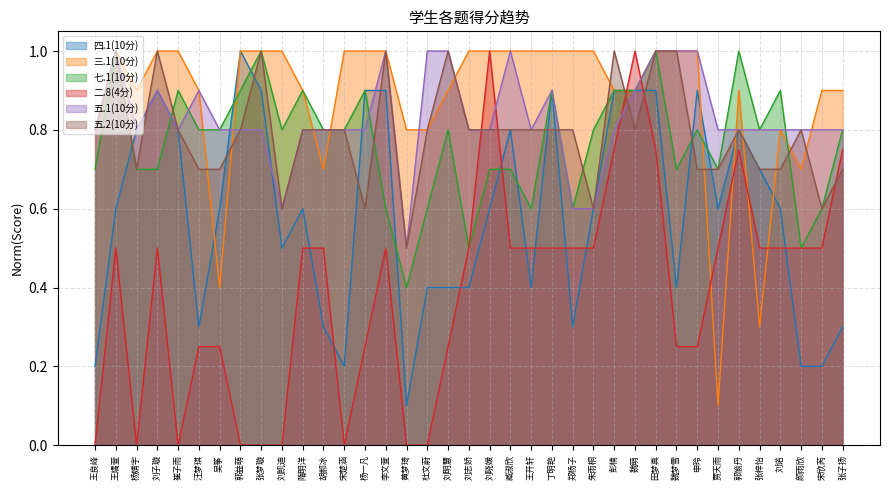

At how many categories does at least one series exceed 0?

37